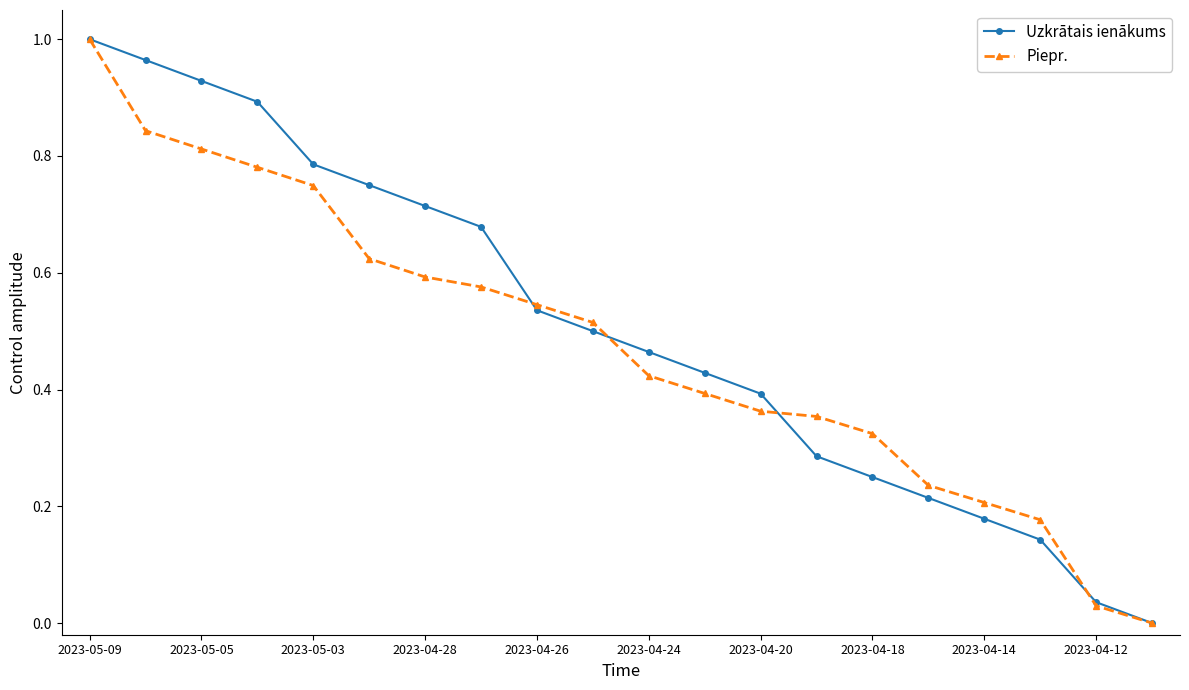

True or false: Piepr. has more than 2 interior local peaks.

False